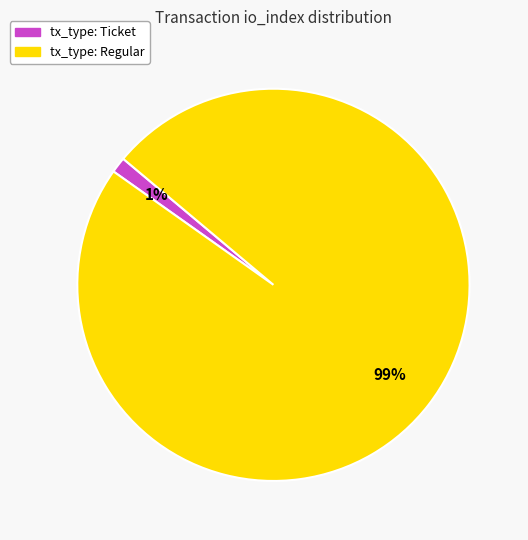

Is it true that tx_type: Regular is 99% of the pie?

True